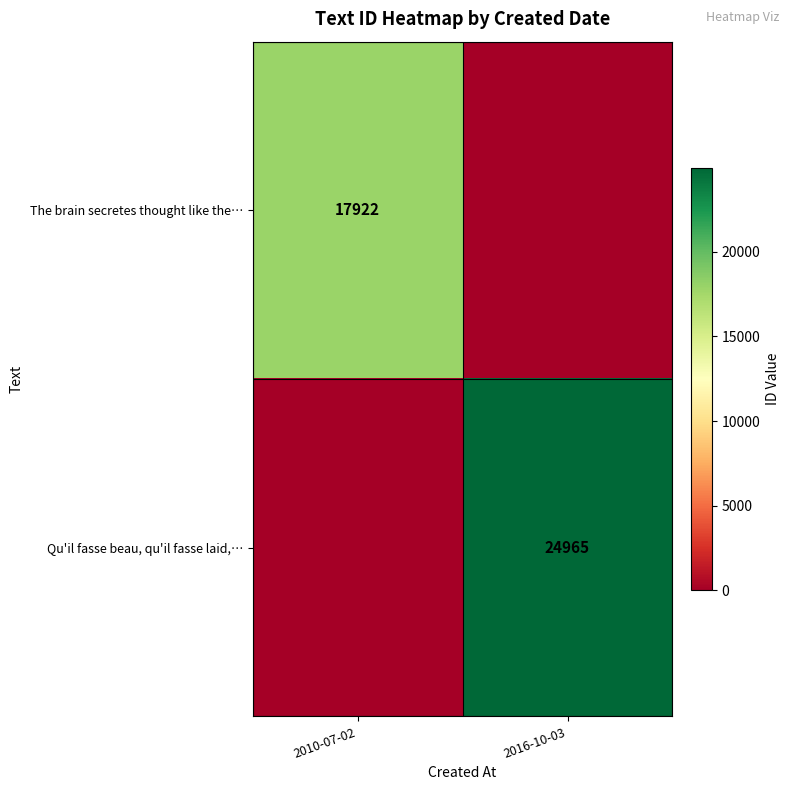

The value of Qu'il fasse beau, qu'il fasse laid,… at 2016-10-03 is 16279. True or false?

False